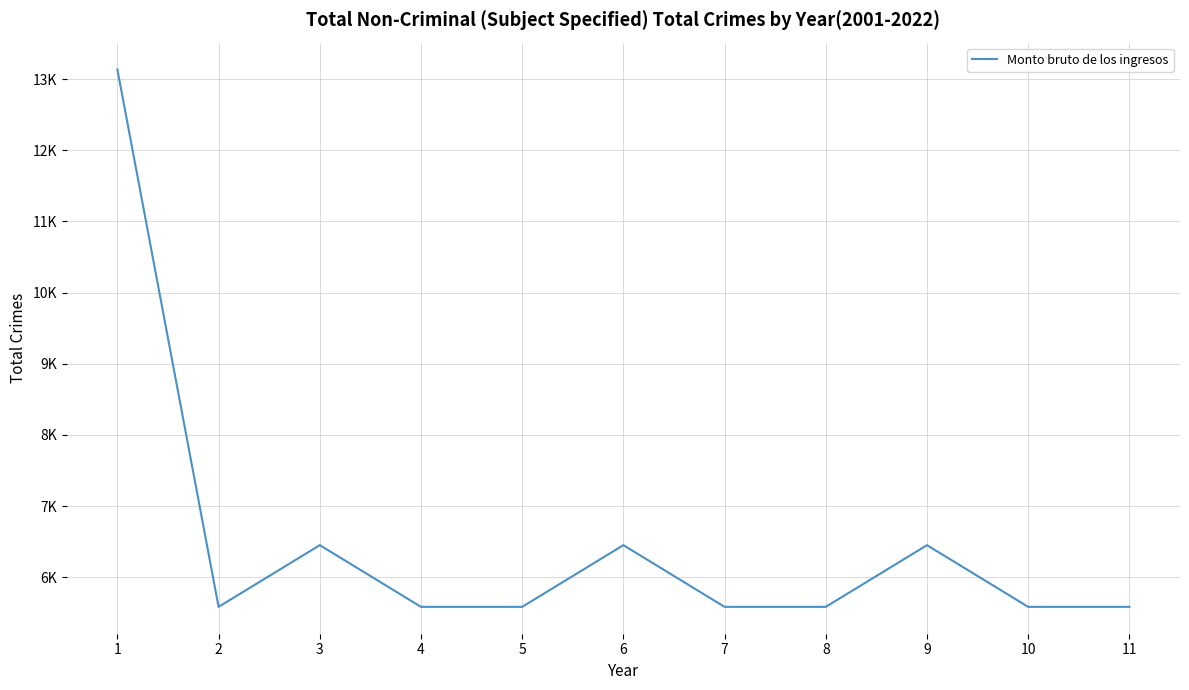

What is the minimum value shown in the chart?

5583